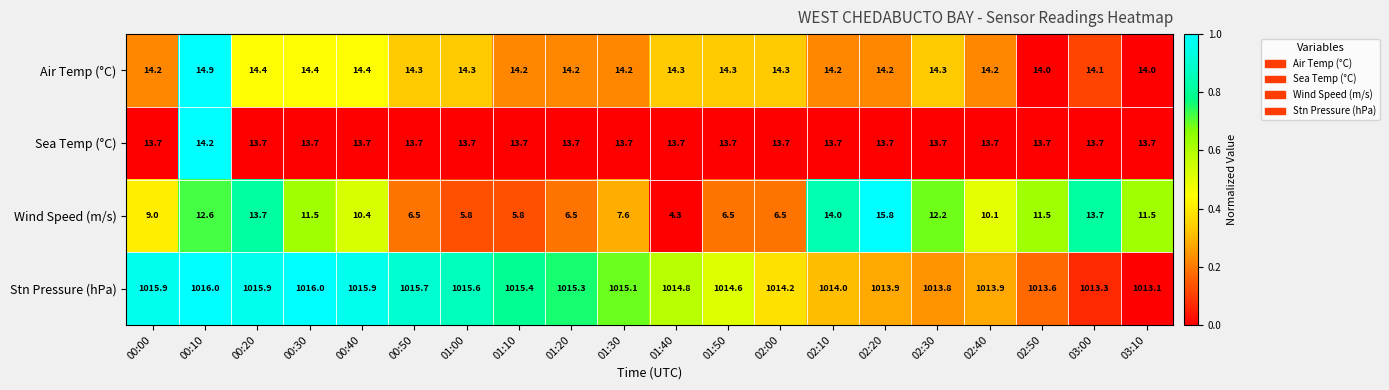

How many series are shown in this chart?

4